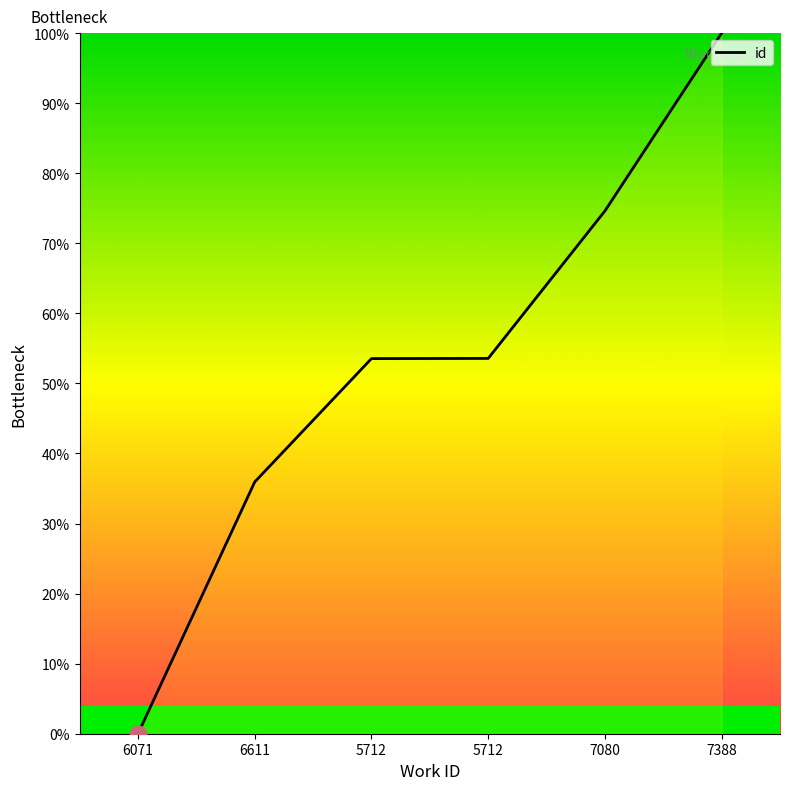

Count the number of categories in the chart.

6